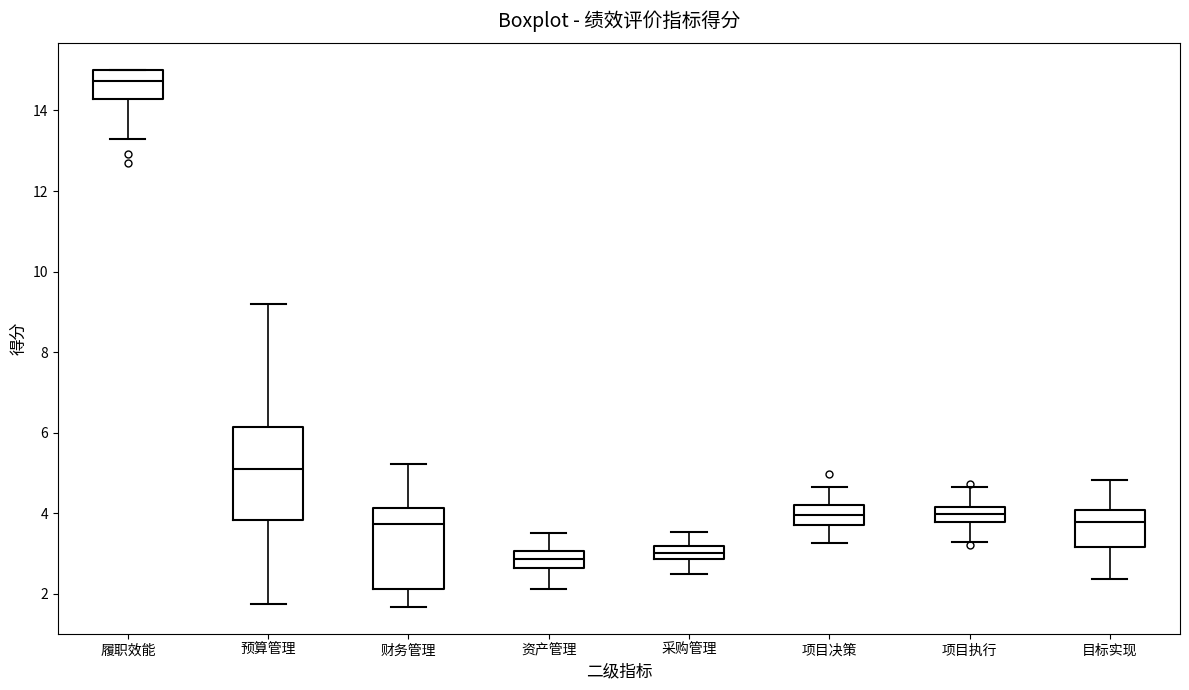

Which box is the tallest, from its lower edge to its upper edge?

预算管理